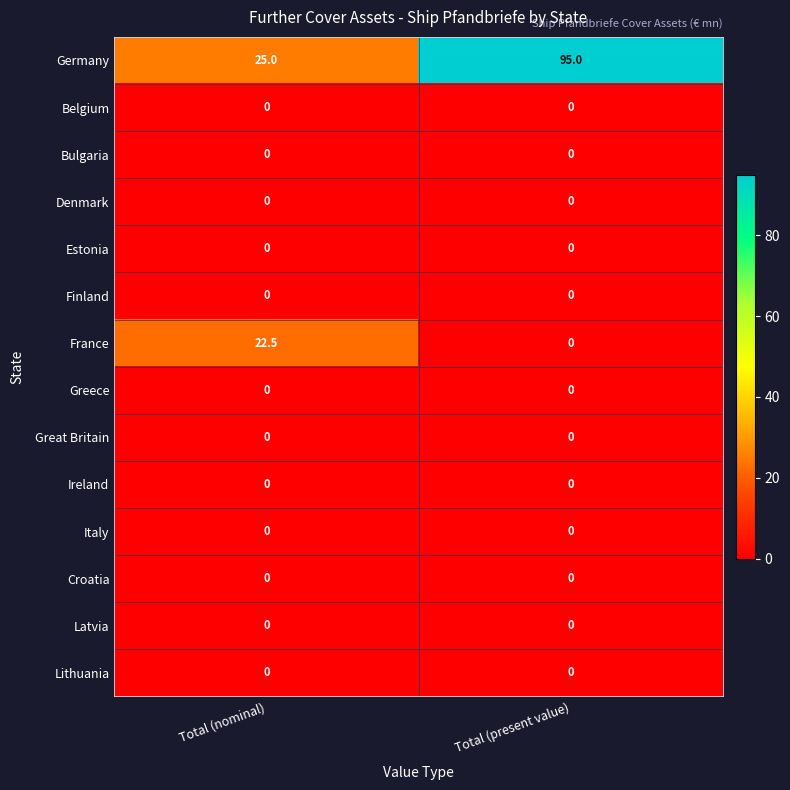

At which category is the sum across all series the highest?

Total (present value)